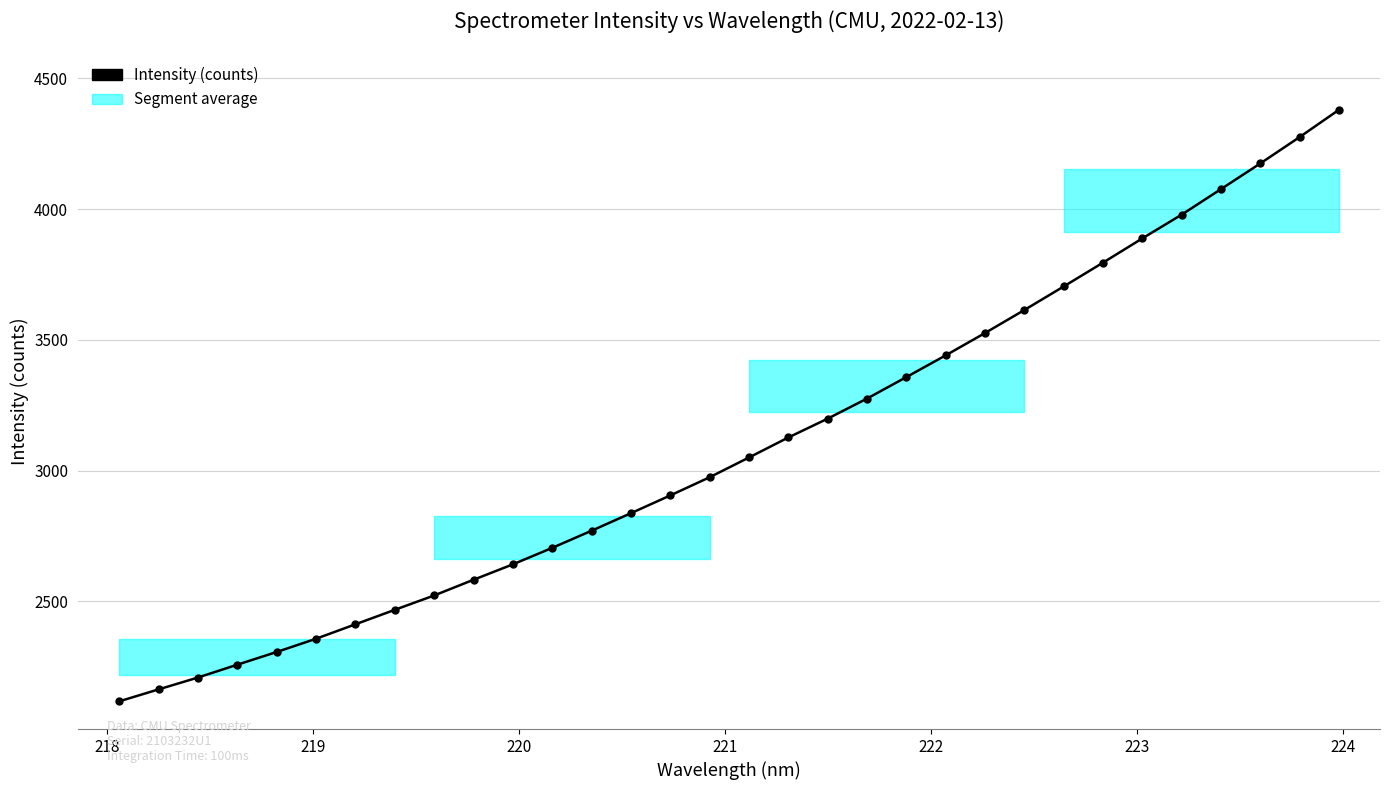

What is the value of the 16th point from the left?

2974.5